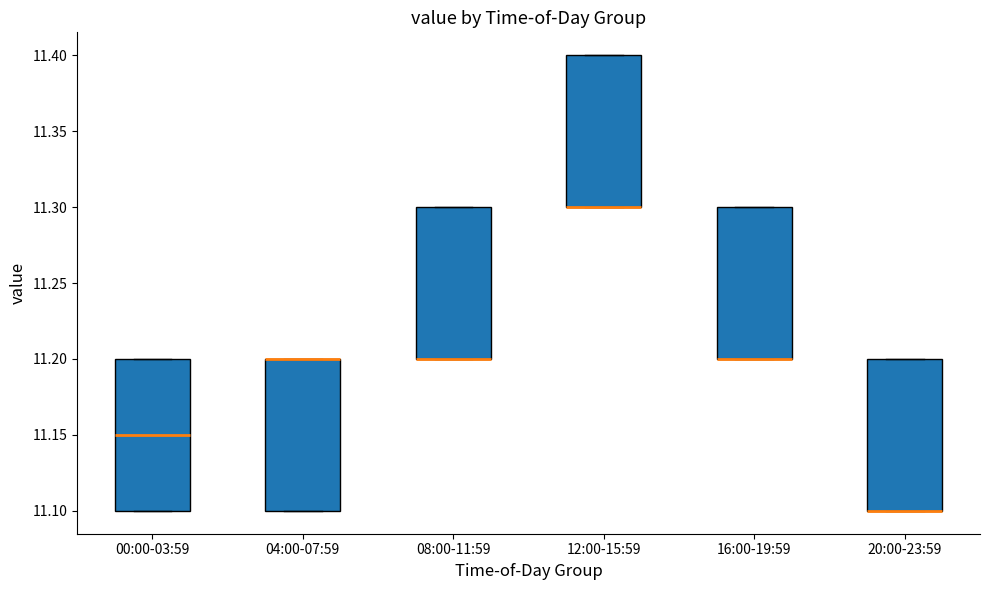

Where is the lower edge of the box for 08:00-11:59 on the y-axis? The values are not printed on the chart, so give them approximately, as read against the axis.

11.20